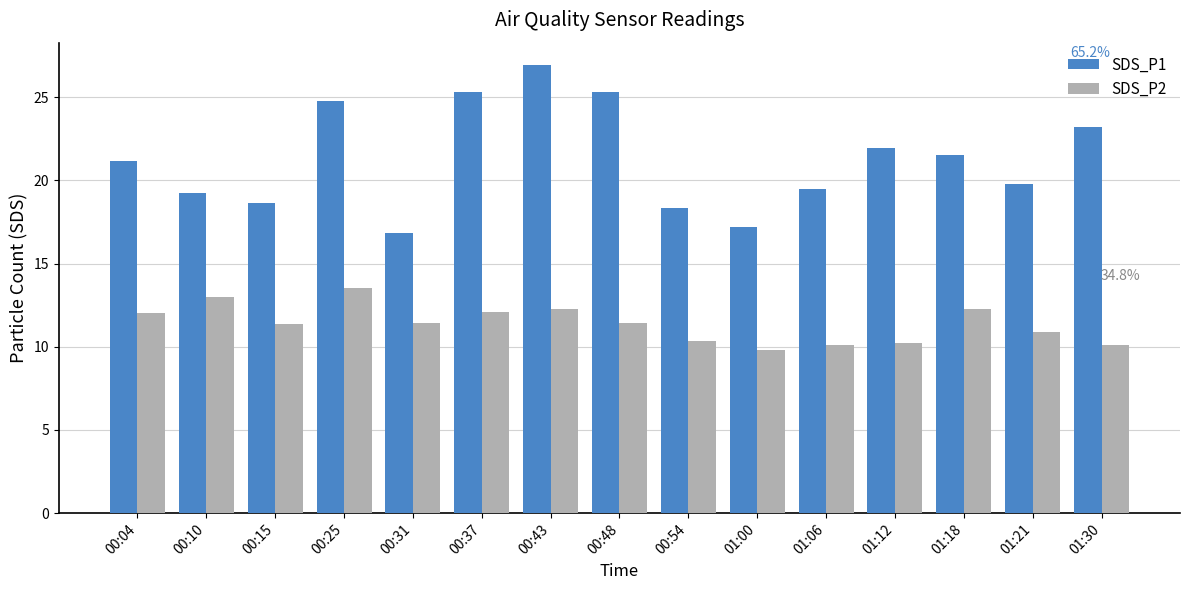

Where is SDS_P2 nearest to the value 11?

01:21